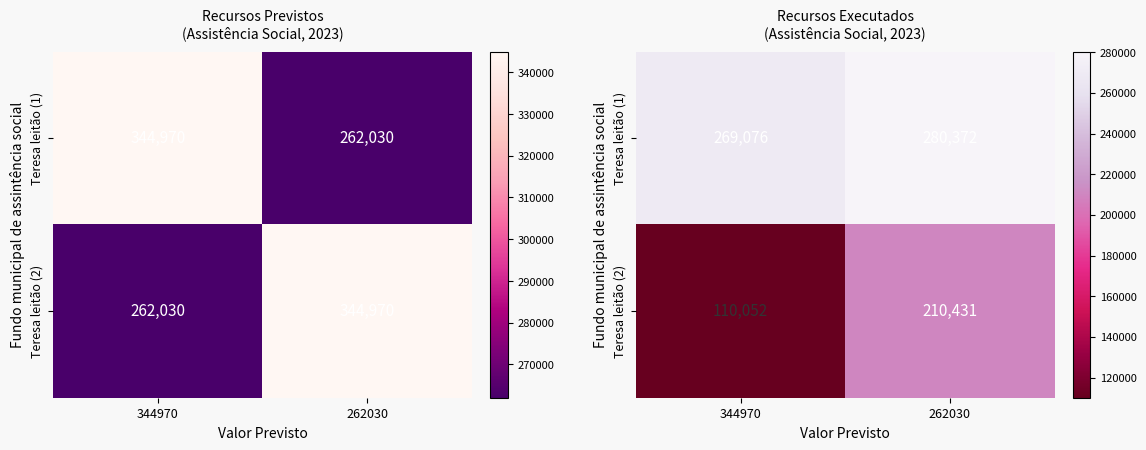

Which has a higher value, 262030 or 344970?

262030